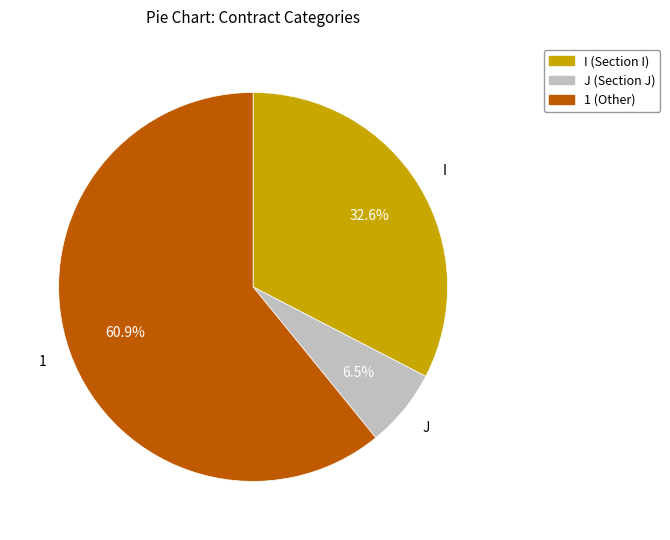

The J slice represents 22% of the pie. True or false?

False